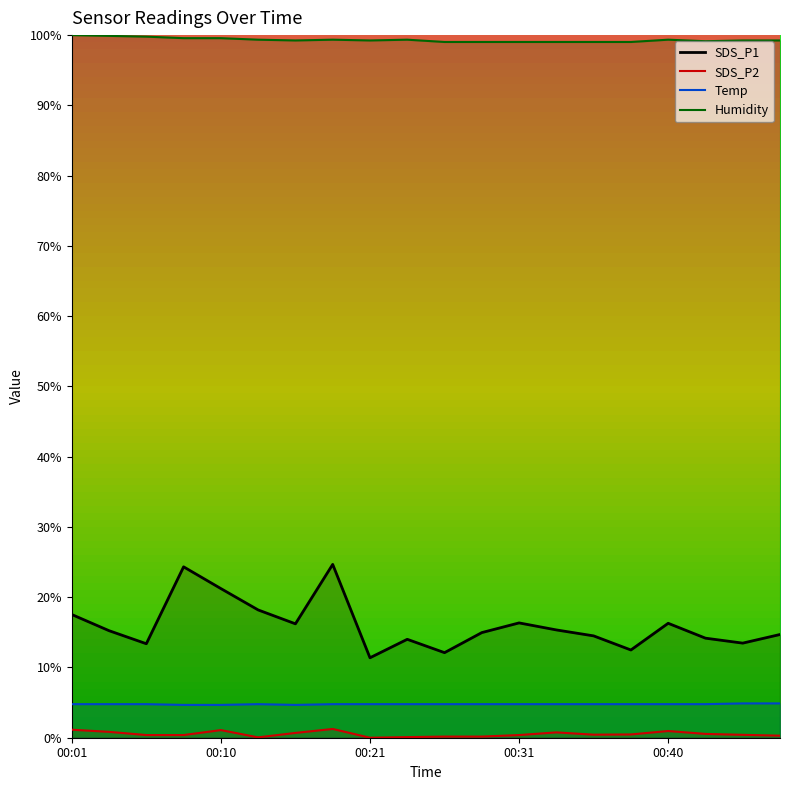

Does the chart display data point markers on the line(s)?

No